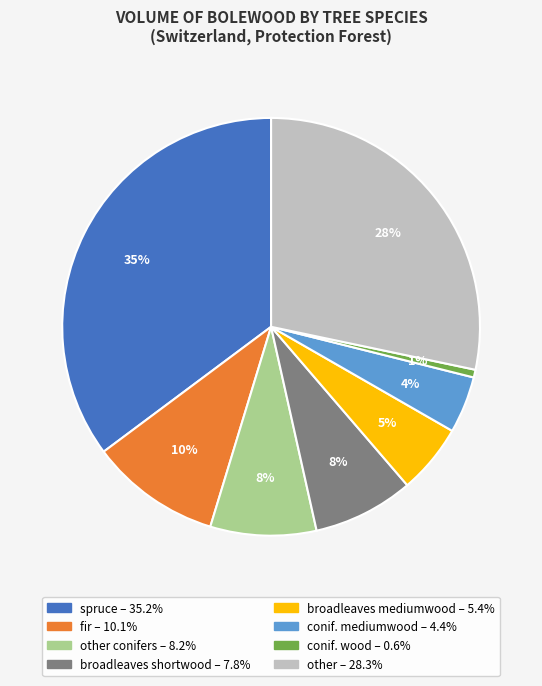

To the nearest percent, what is the average slice percentage?

12%